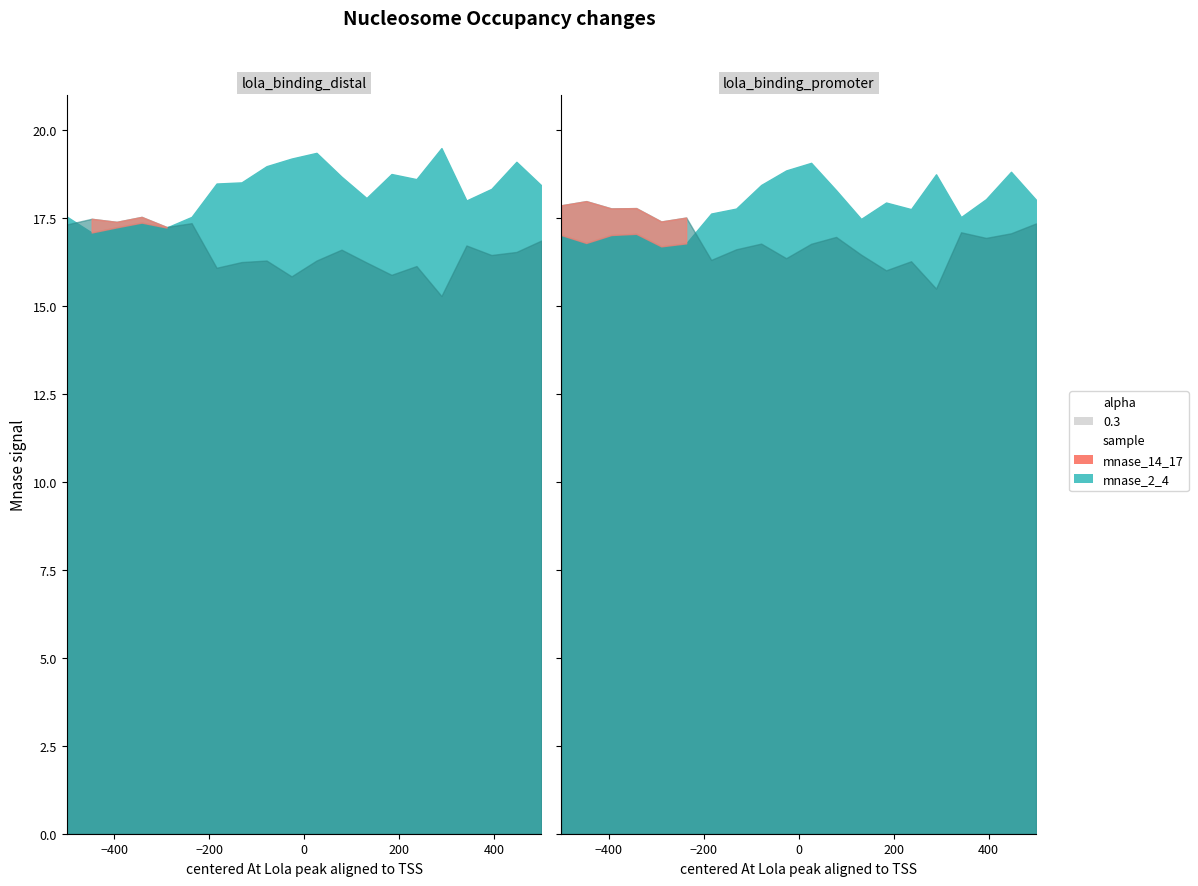

True or false: mnase_2_4 and mnase_14_17 intersect in this chart.

True